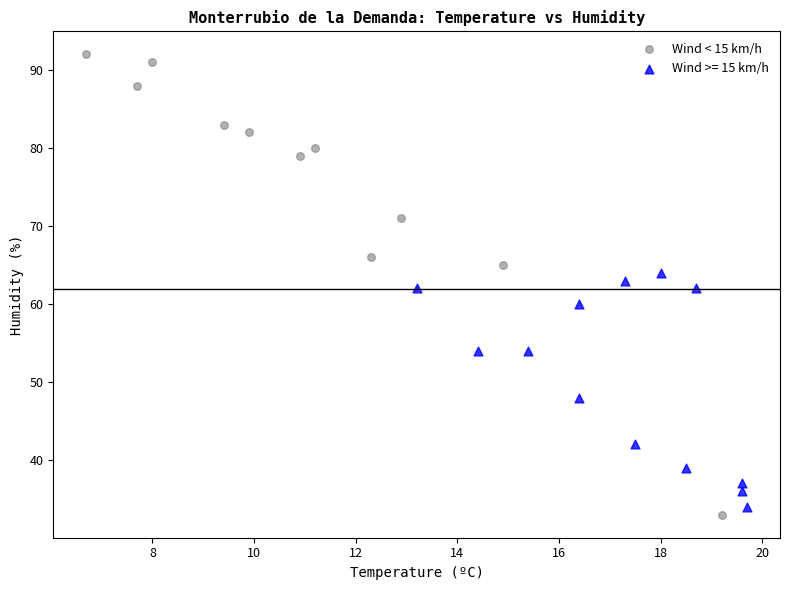

What are all the series names shown in the legend?

Wind < 15 km/h, Wind >= 15 km/h